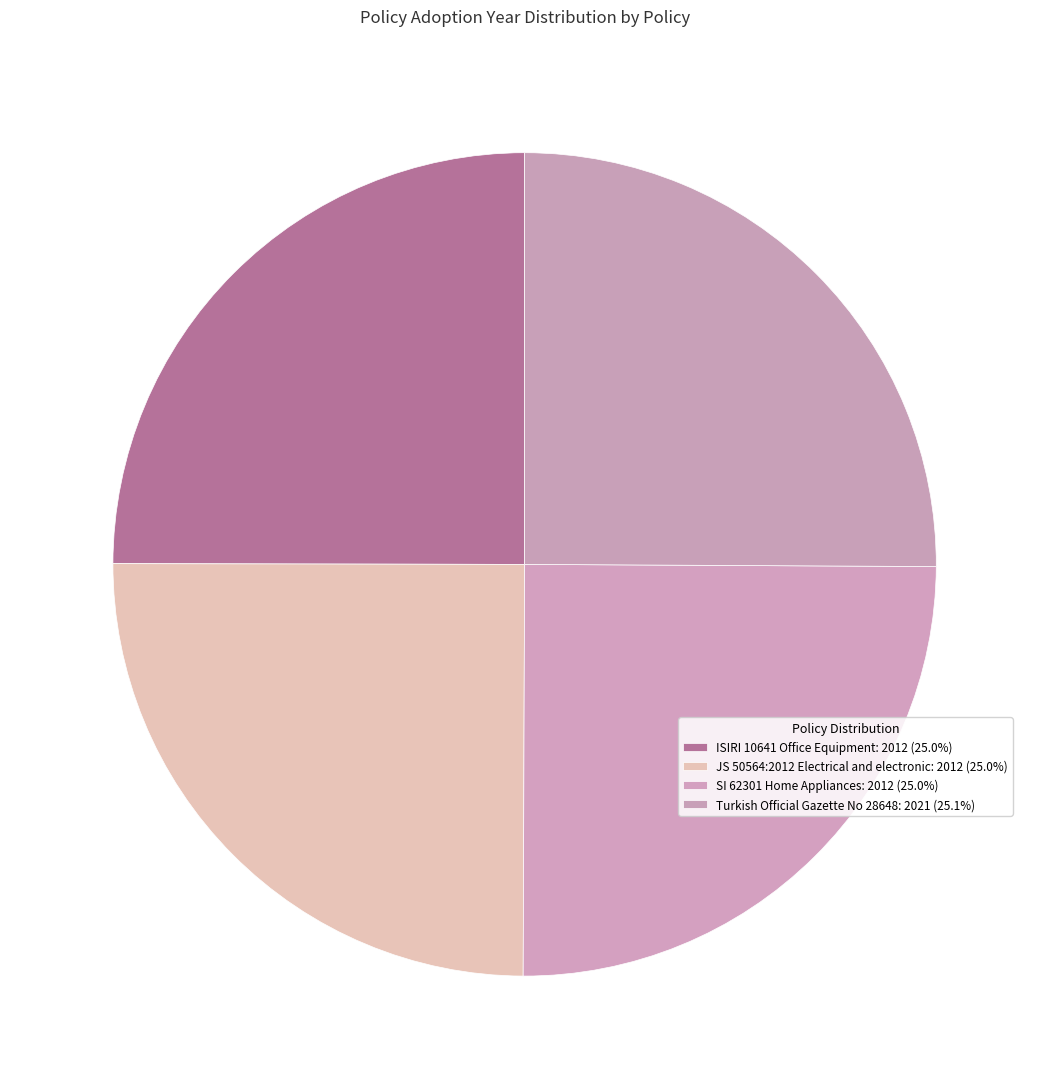

True or false: JS 50564:2012 Electrical and electronic accounts for 25% of the total.

True